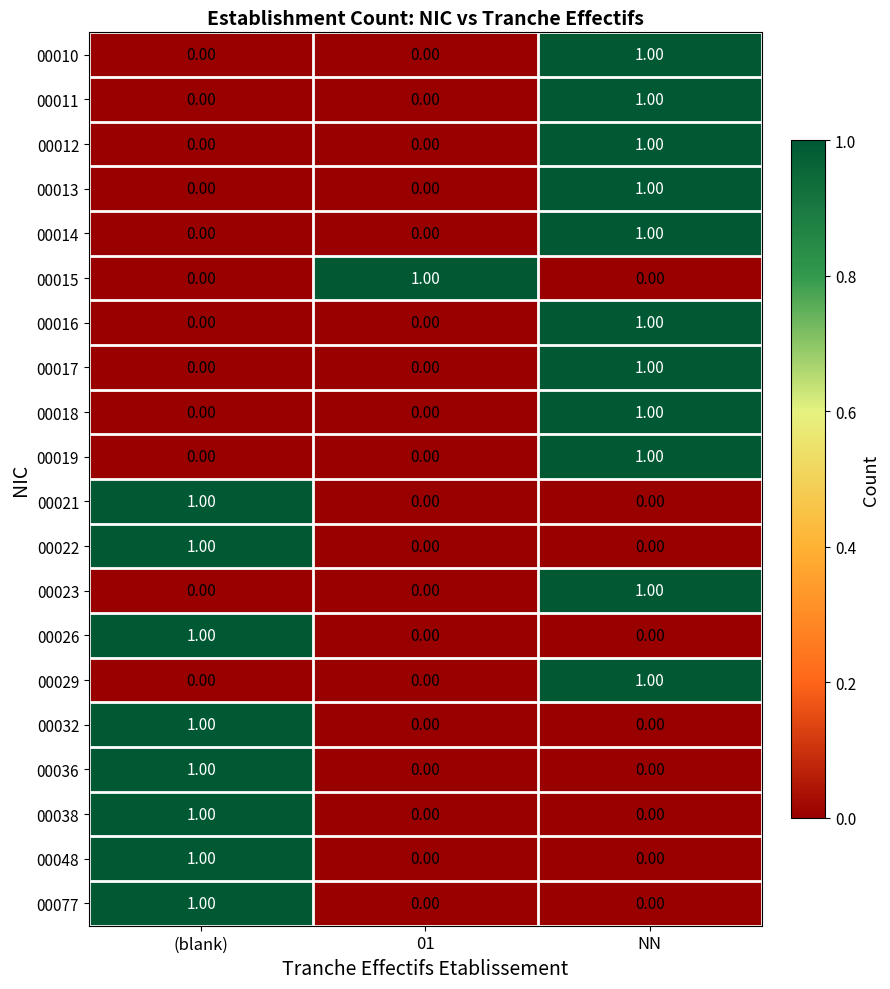

At which label does 00048 reach its peak?

(blank)